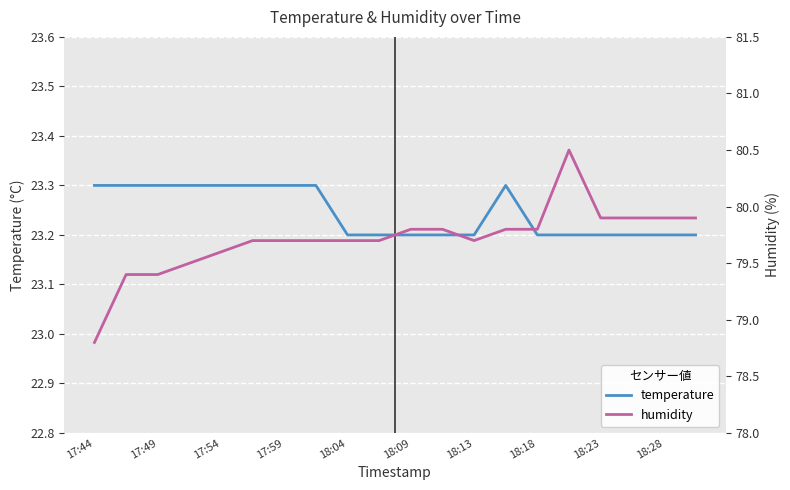

What is the difference between the temperature values at 17:54 and 18:13?

0.1